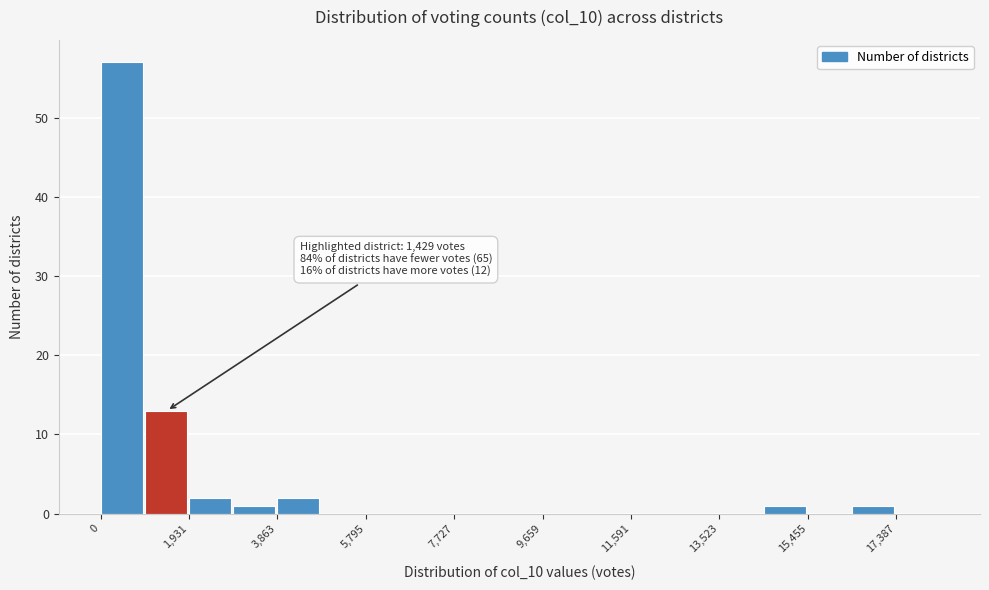

Over which range of the x-axis is the bar tallest?

0 to 1000